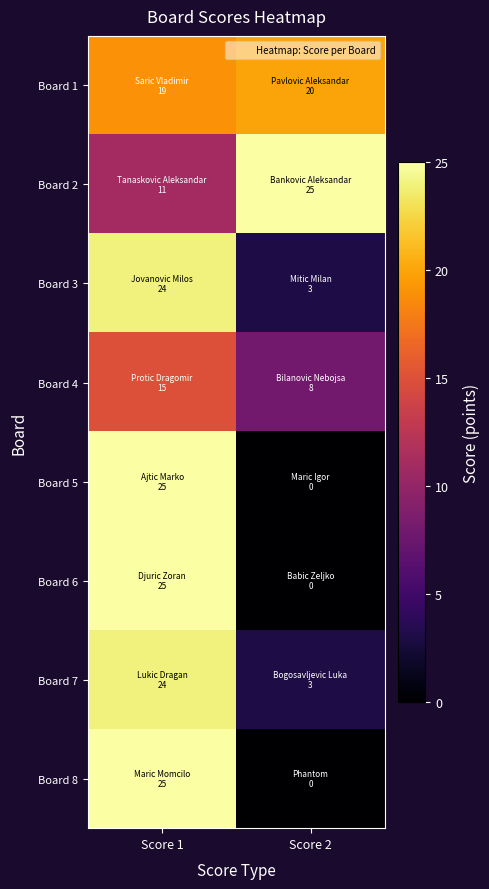

At which category is the sum across all series the highest?

Score 1